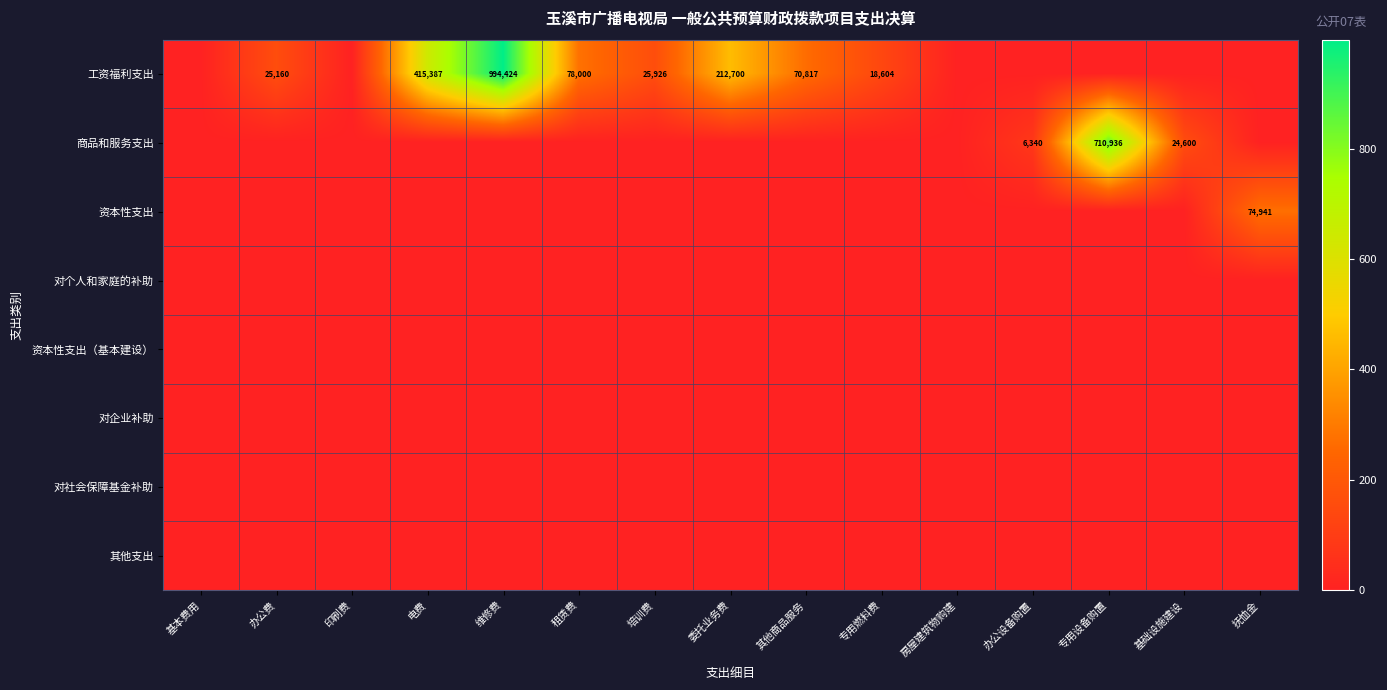

The value of 商品和服务支出 at 专用设备购置 is 433126. True or false?

False